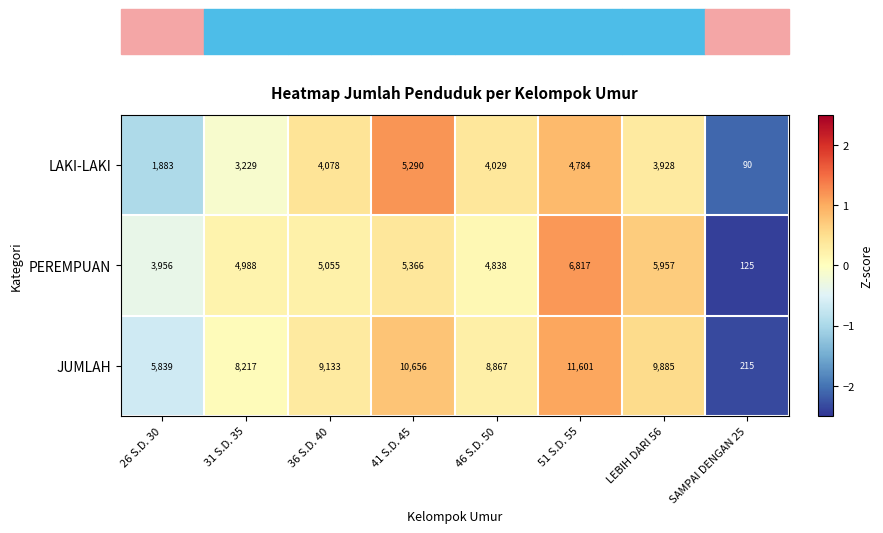

Read the PEREMPUAN value at 41 S.D. 45.

5366